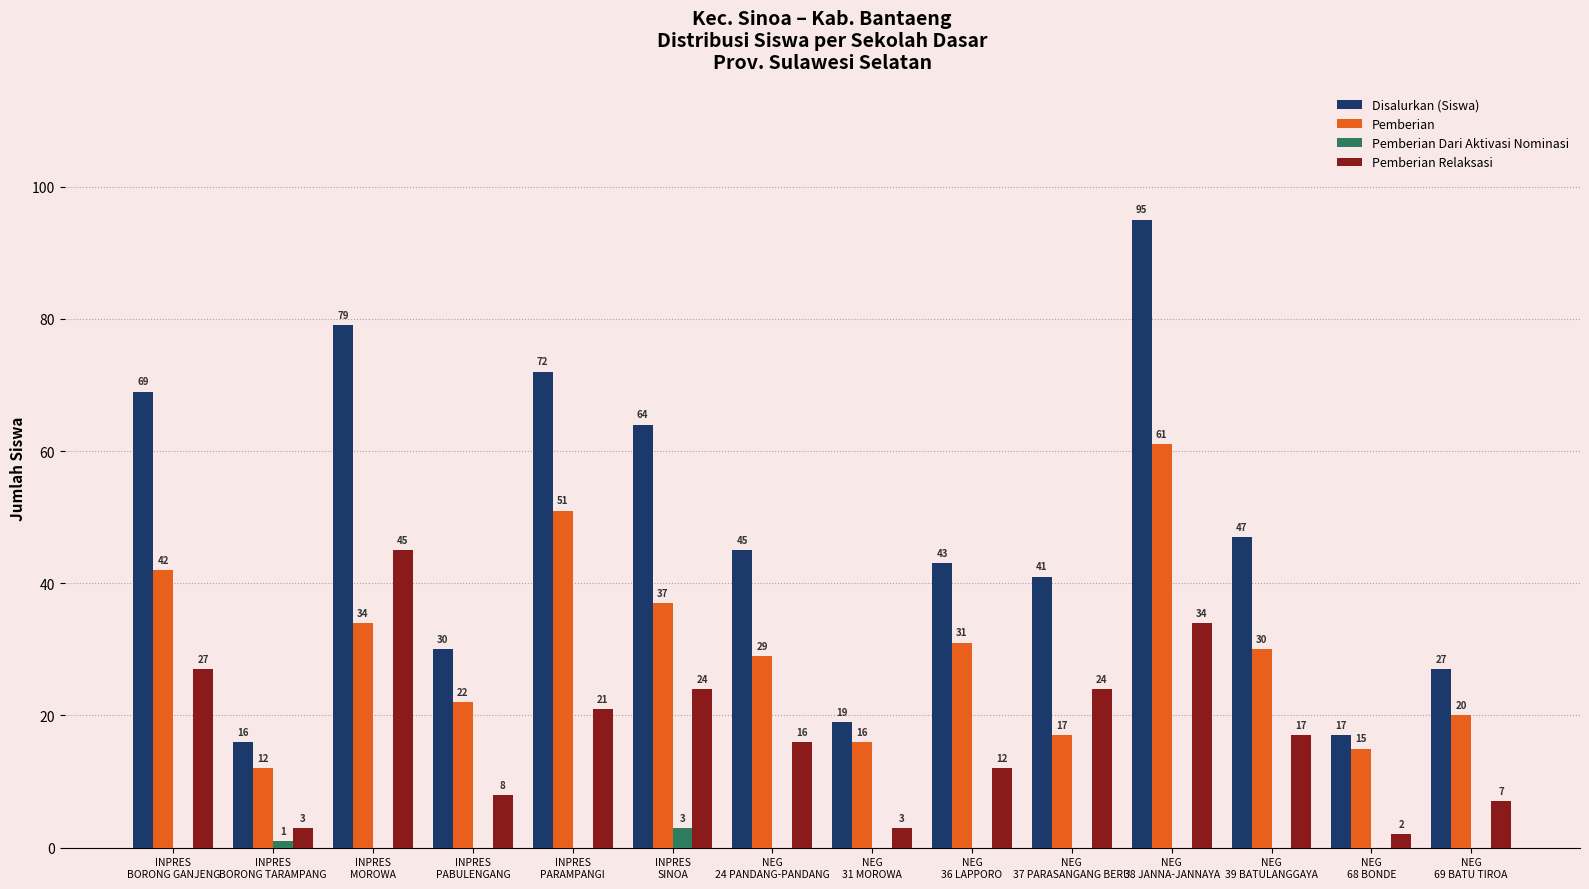

Which series has the largest total across all categories?

Disalurkan (Siswa)